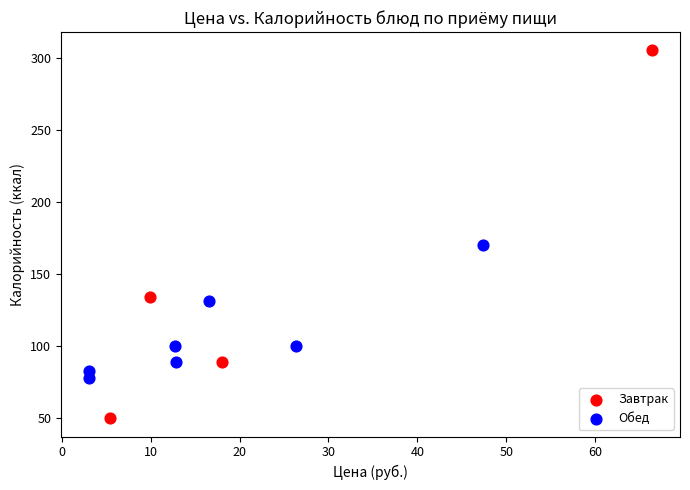

Which series has the largest Y range (max minus min)?

Завтрак